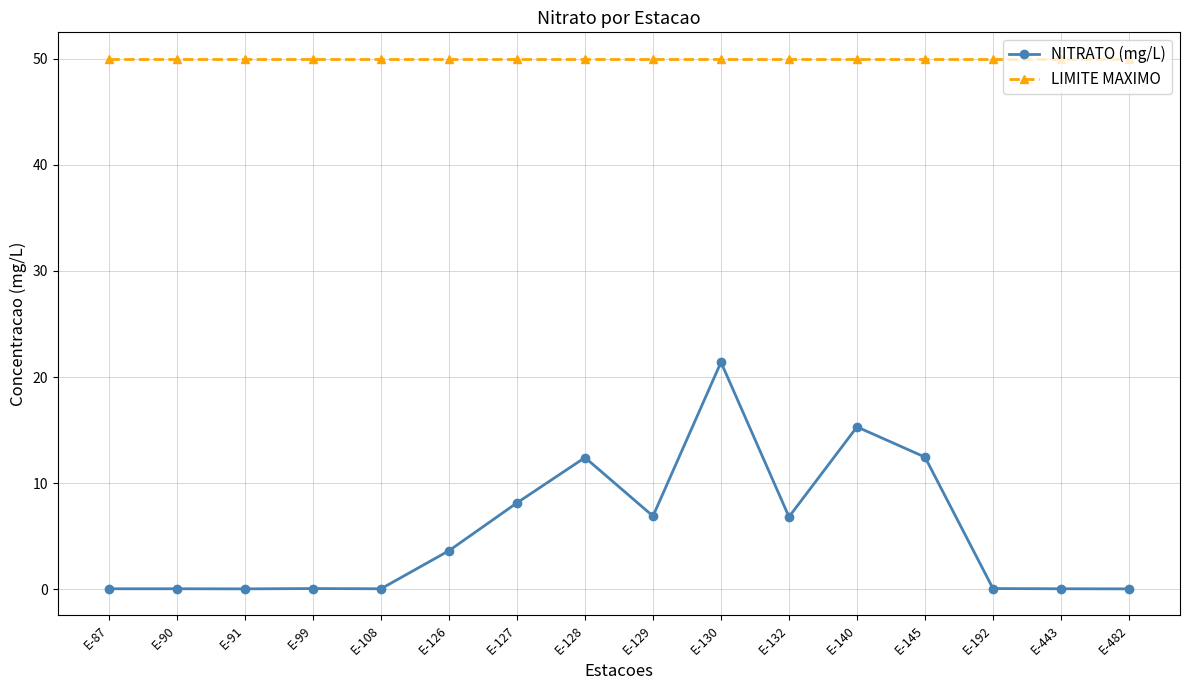

At which label does NITRATO (mg/L) first exceed 3?

E-126